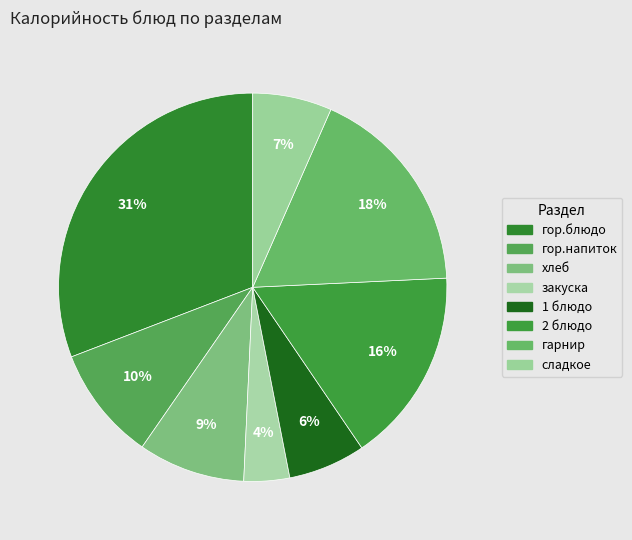

Which category has the smallest portion of the pie?

закуска